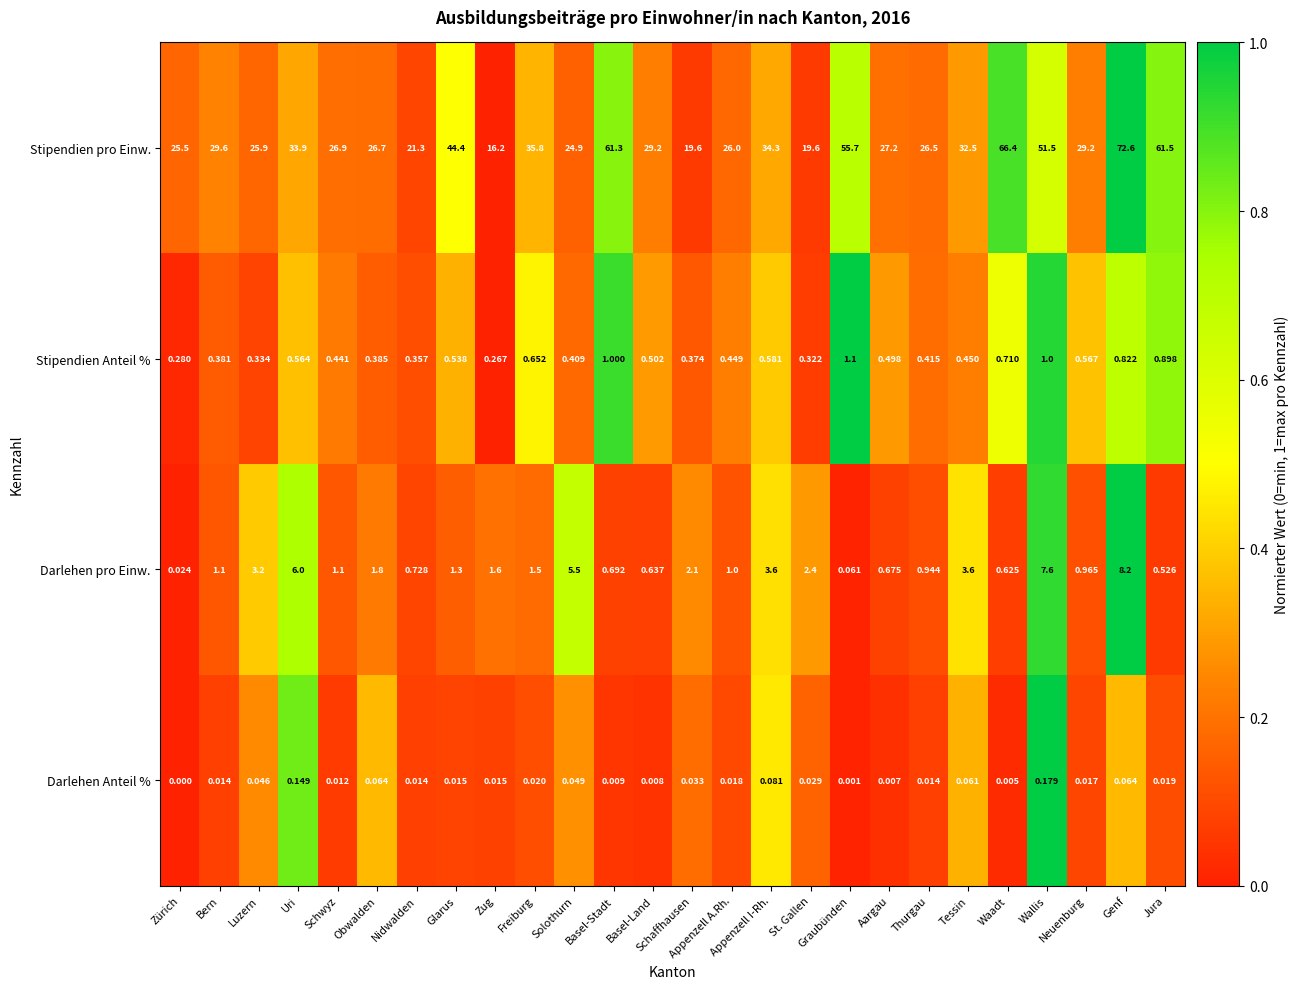

Which series has the largest range (max minus min)?

Stipendien pro Einw.